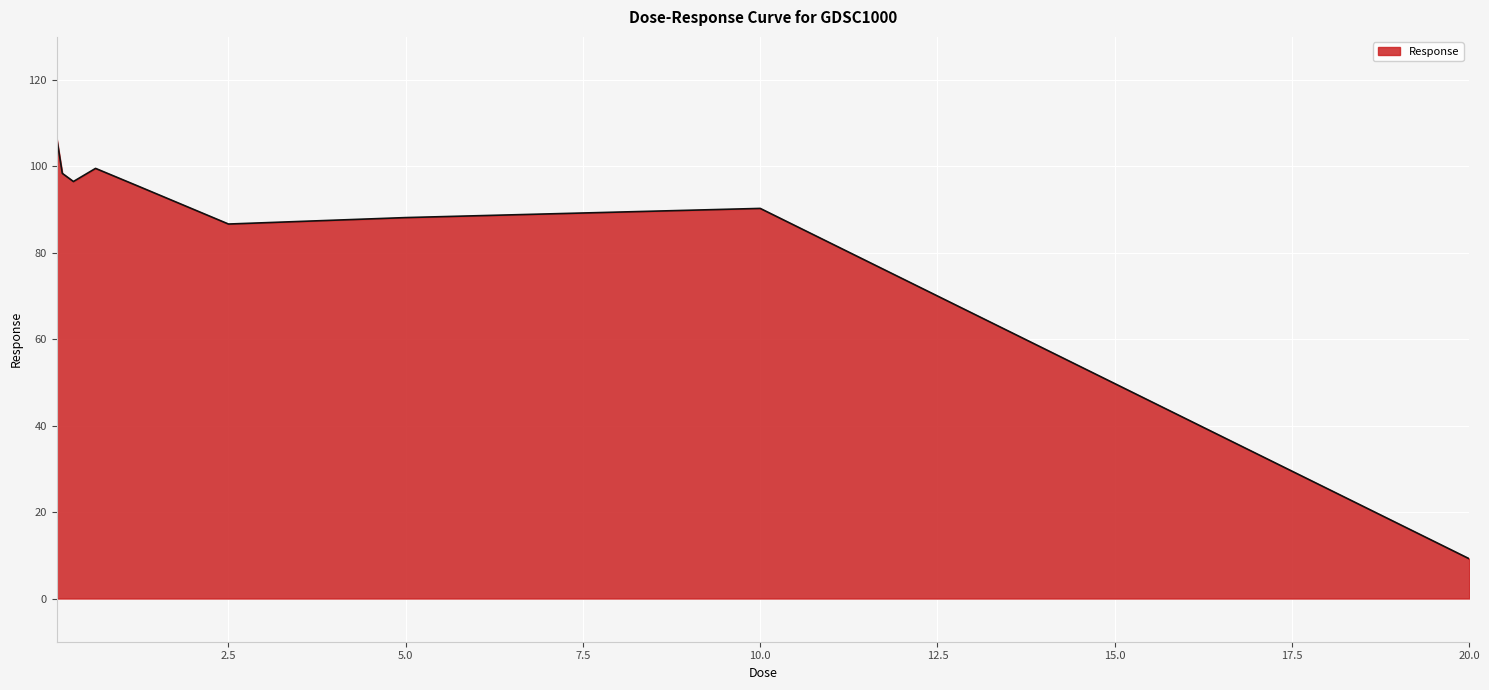

True or false: there are more than 2 points higher than both neighbors.

False